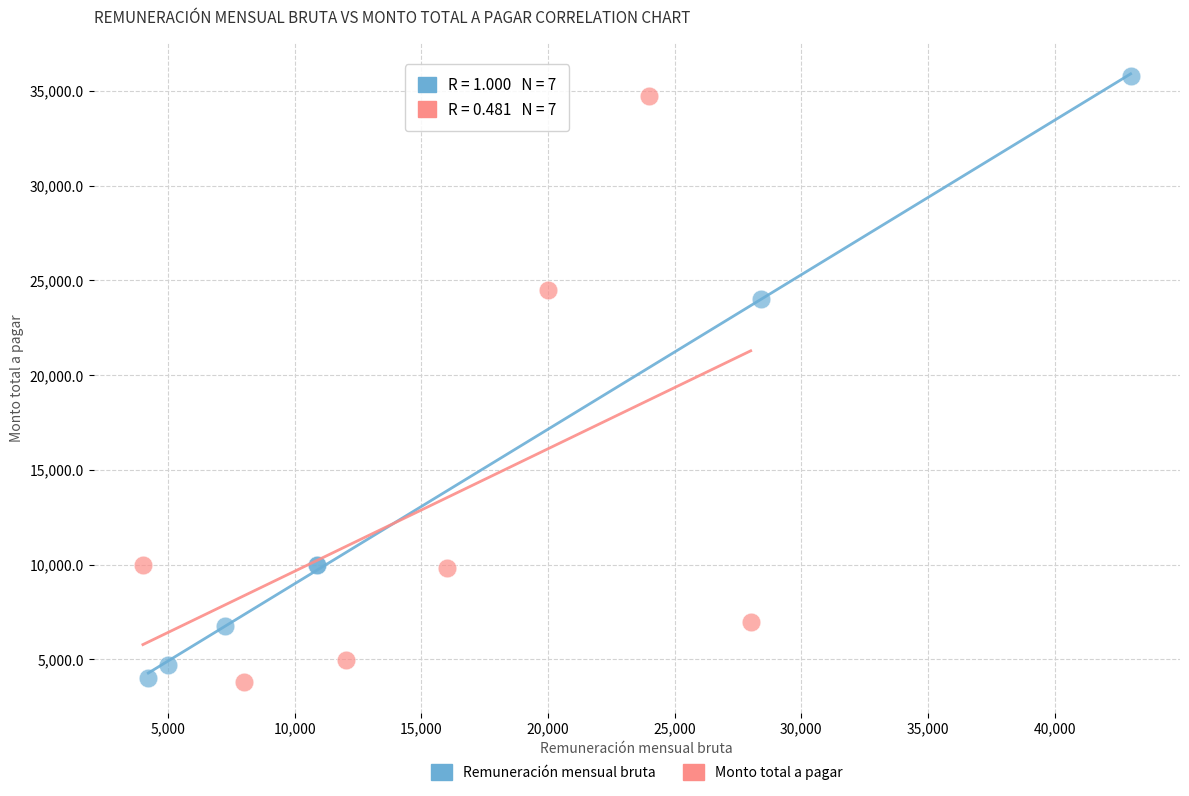

Which series has the largest Y range (max minus min)?

Remuneración mensual bruta